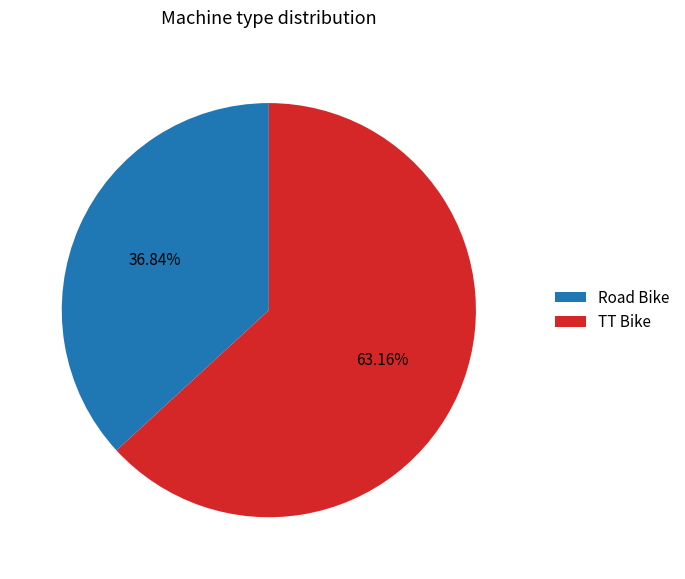

True or false: Road Bike accounts for 37% of the total.

True